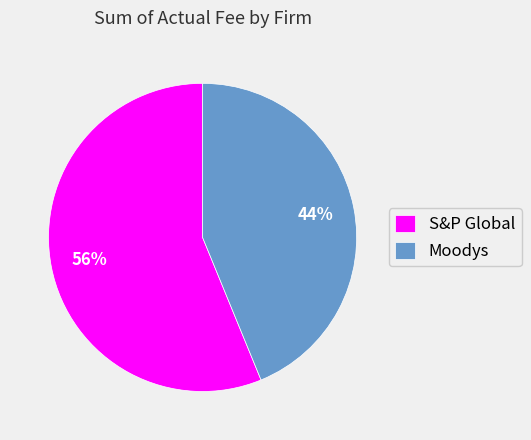

What is the smallest slice in the pie chart?

Moodys